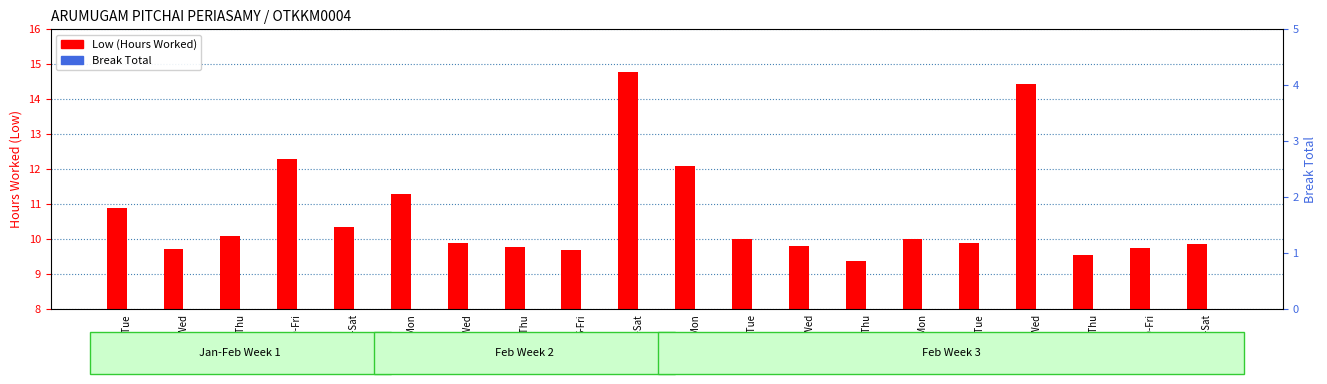

What position from the left is 18-Thu?

18